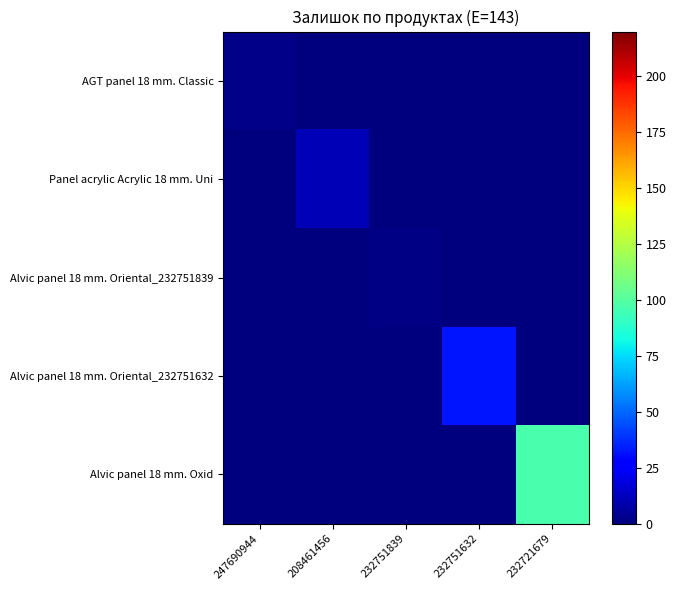

Reading right to left, extract all data points from this chart.

AGT panel 18 mm. Classic: 232721679=0	232751632=0	232751839=0	208461456=0	247690944=2
Panel acrylic Acrylic 18 mm. Uni: 232721679=0	232751632=0	232751839=0	208461456=11	247690944=0
Alvic panel 18 mm. Oriental_232751839: 232721679=0	232751632=0	232751839=1	208461456=0	247690944=0
Alvic panel 18 mm. Oriental_232751632: 232721679=0	232751632=32	232751839=0	208461456=0	247690944=0
Alvic panel 18 mm. Oxid: 232721679=97	232751632=0	232751839=0	208461456=0	247690944=0